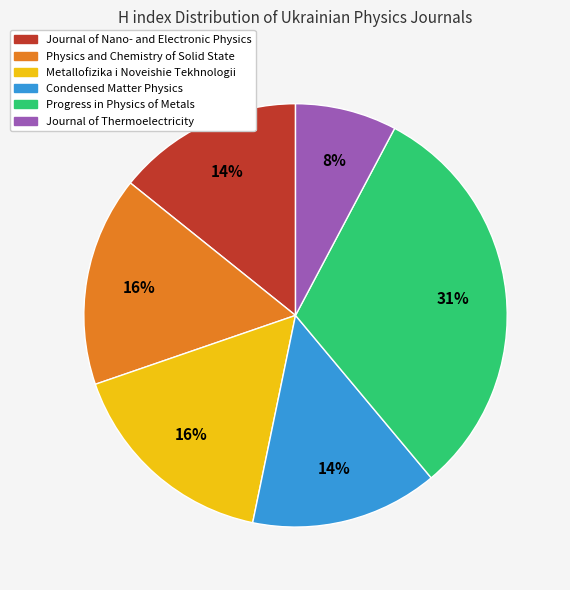

Is the sum of Physics and Chemistry of Solid State and Progress in Physics of Metals greater than half?

No